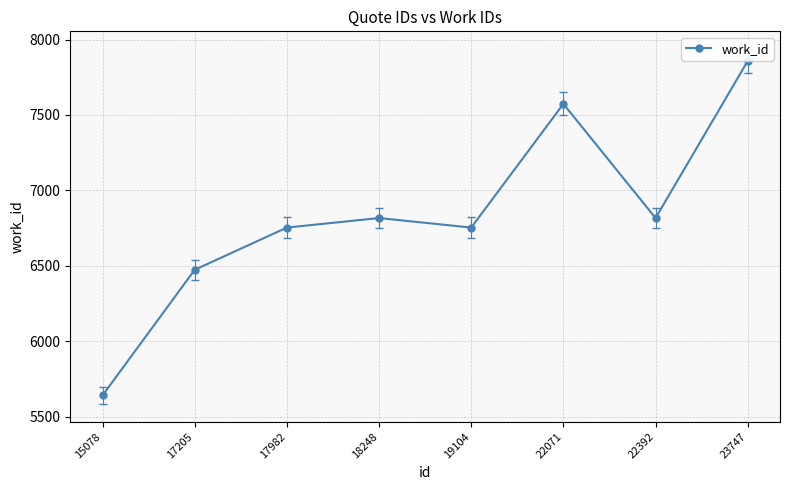

What is the average value?

6835